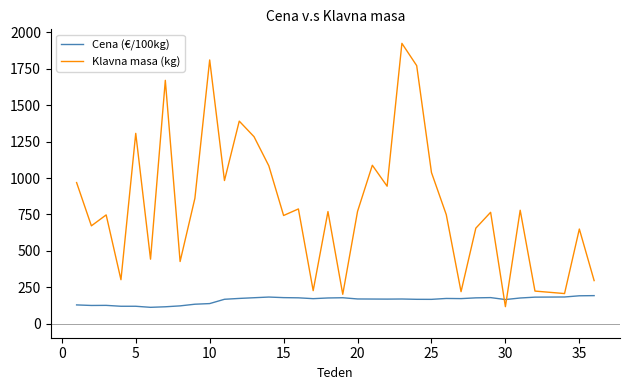

Which series ends up on top after the final intersection of Klavna masa (kg) and Cena (€/100kg)?

Klavna masa (kg)